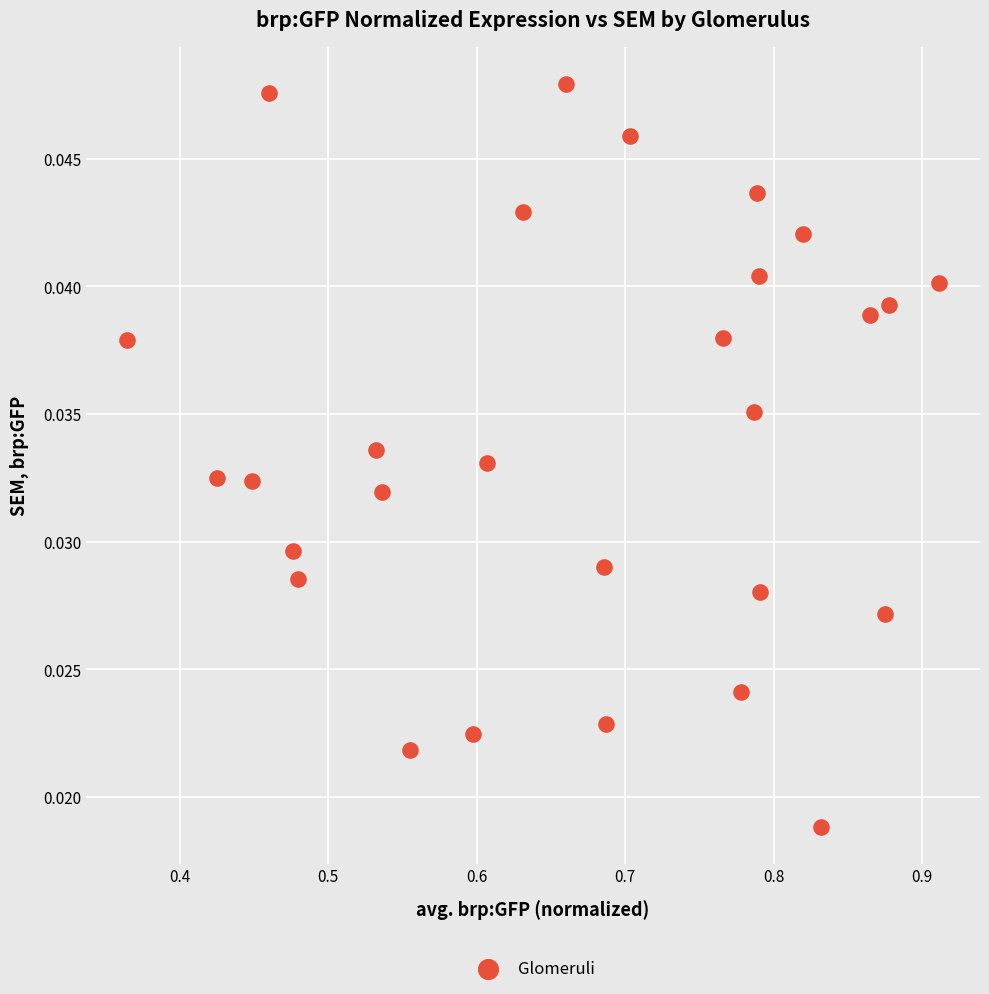

What is the range of X values (max minus min)?

0.5